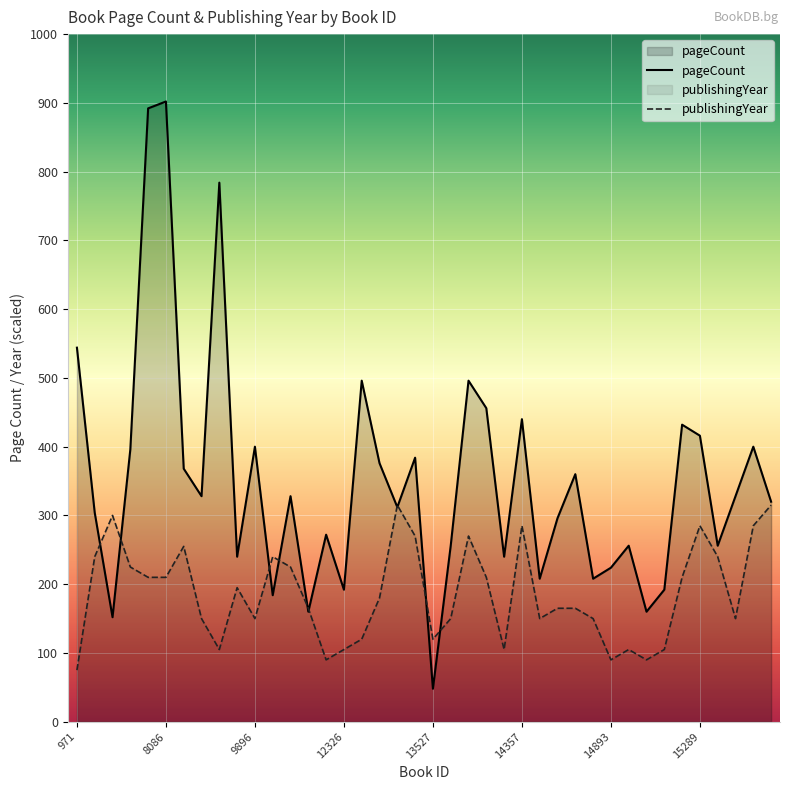

What is the sum of all publishingYear values?

7470